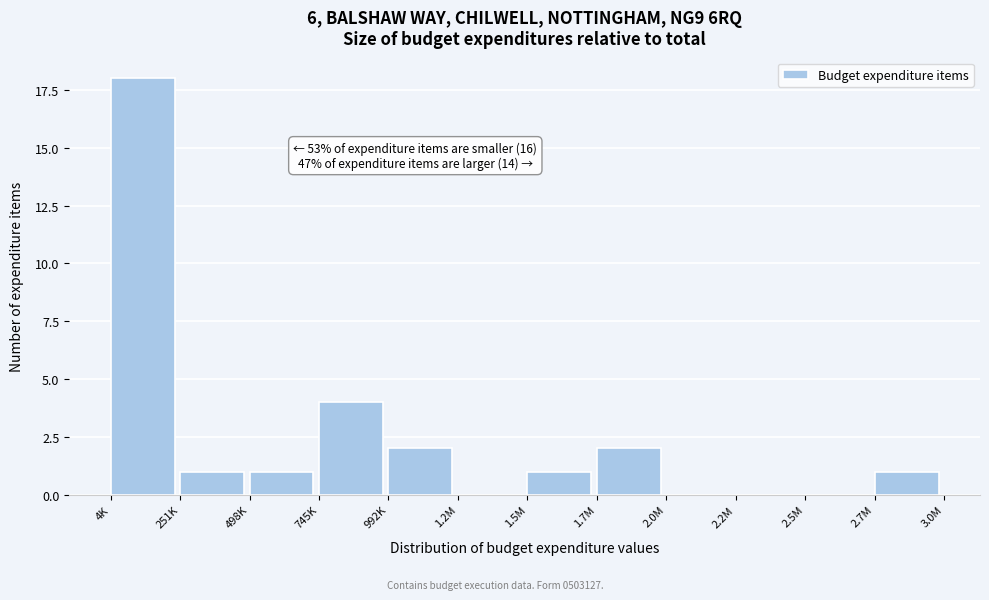

Reading right to left, transcribe all the data shown in this chart.

2.7M=1	2.5M=0	2.2M=0	2.0M=0	1.7M=2	1.5M=1	1.2M=0	992K=2	745K=4	498K=1	251K=1	4K=18